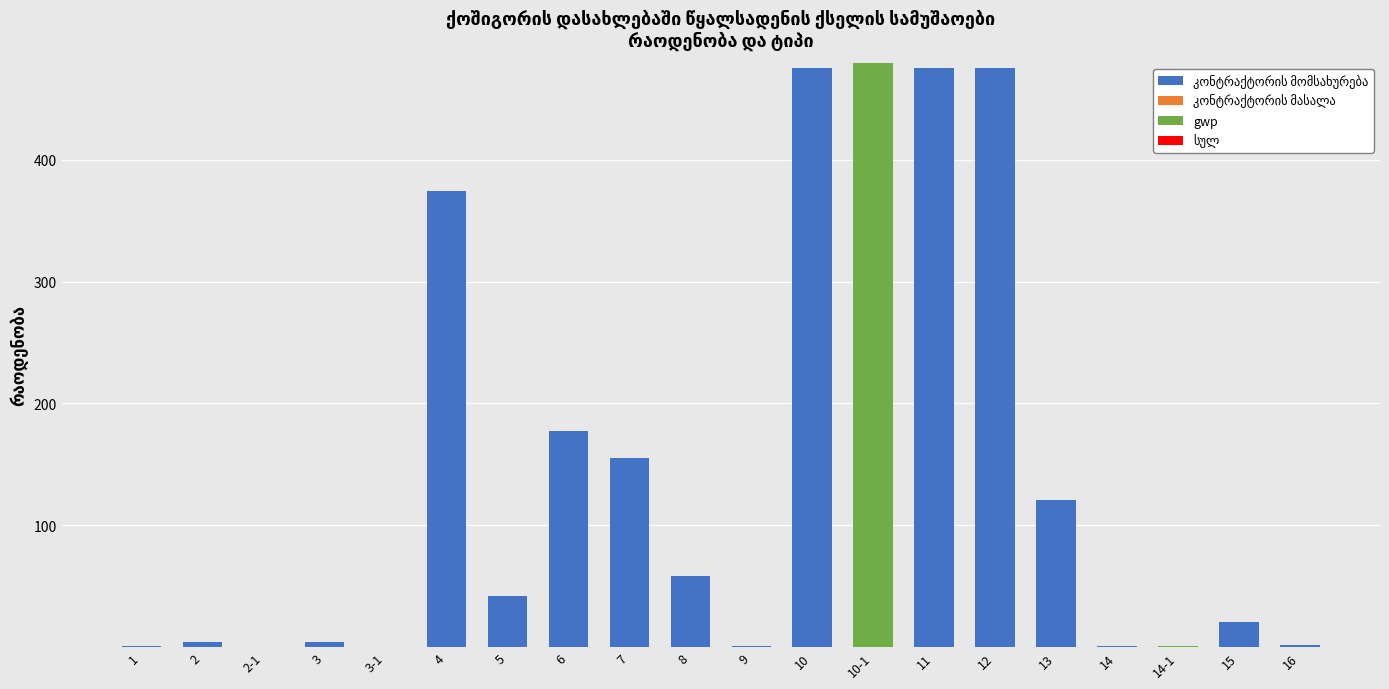

How many distinct data groups are displayed?

3